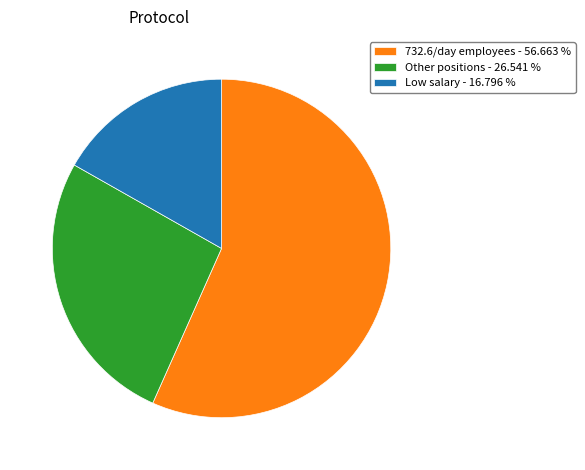

Is the sum of Other positions - 26.541 % and 732.6/day employees - 56.663 % greater than half?

Yes